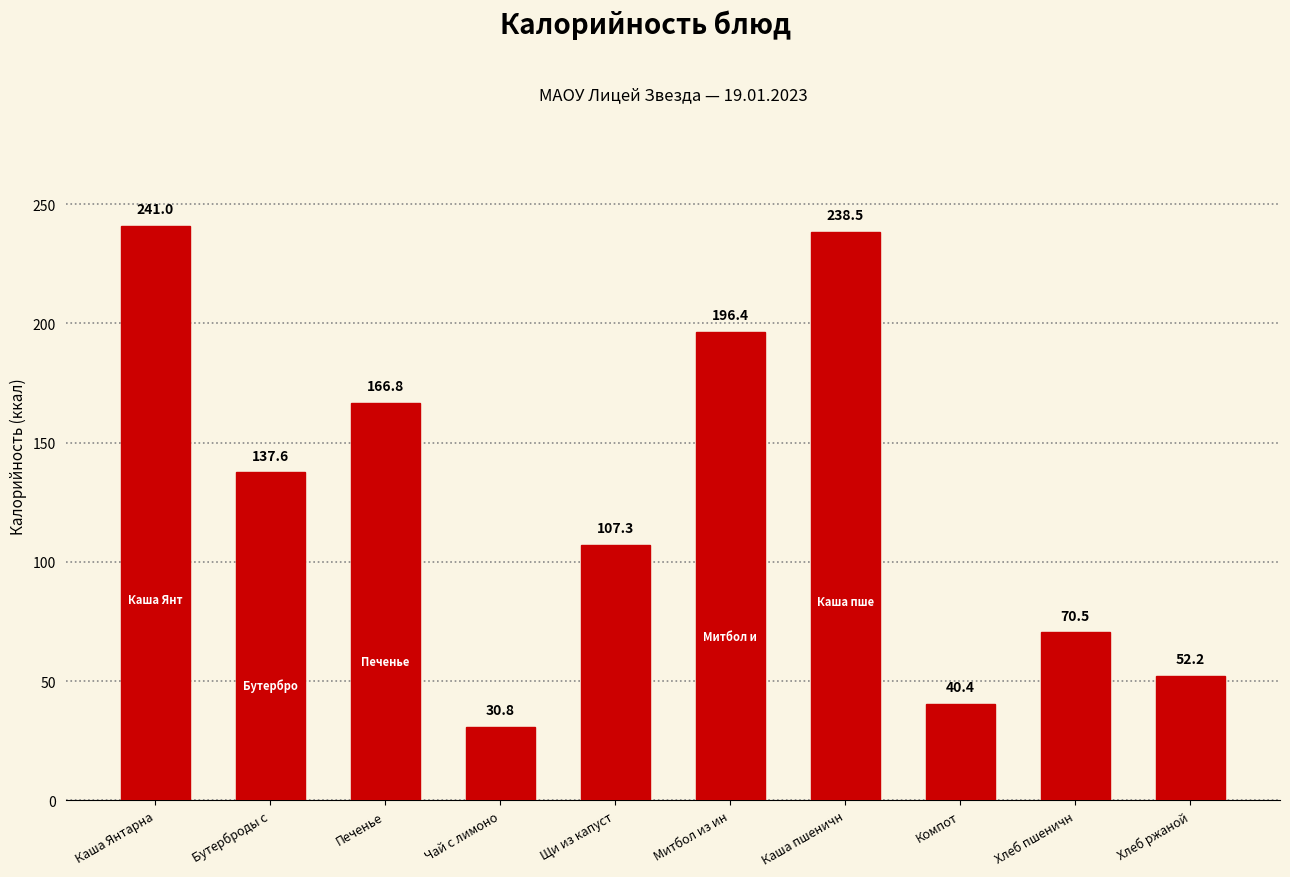

Which label corresponds to the smallest value in the chart?

Чай с лимоно